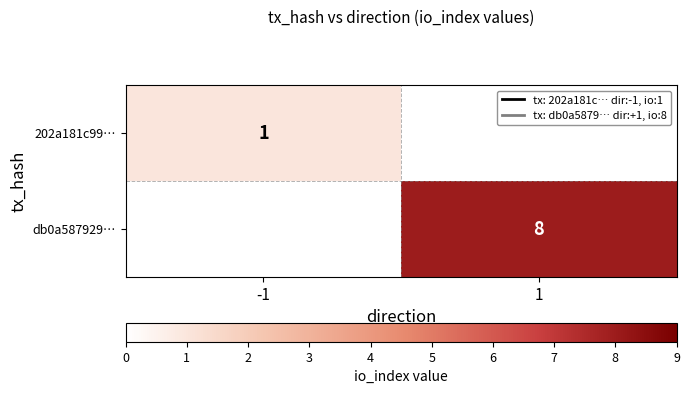

Is the value of db0a587929… at 1 greater than the value of 202a181c99… at -1?

Yes